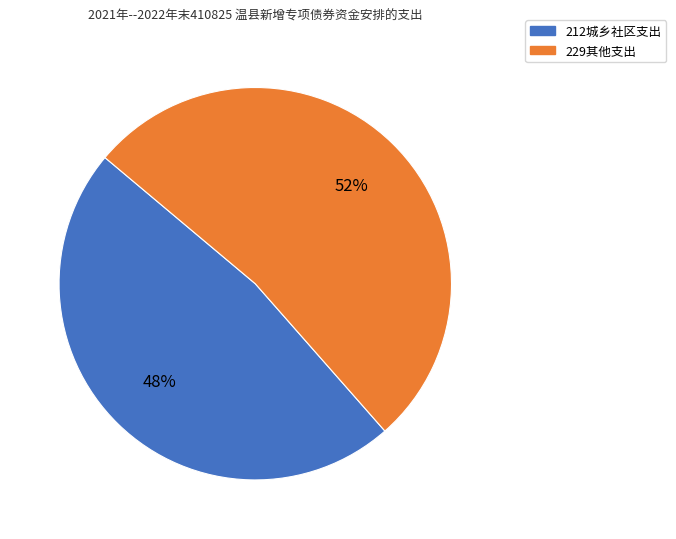

To the nearest percent, what is the average slice percentage?

50%